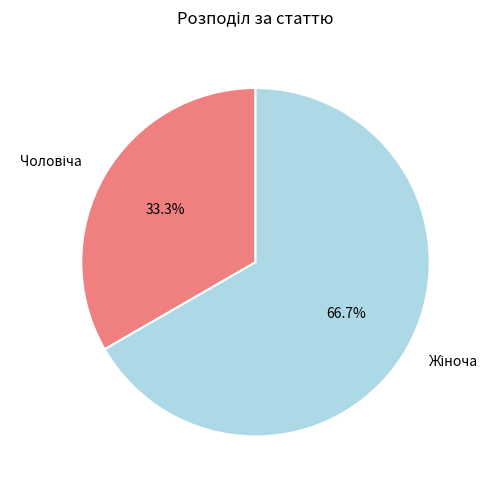

Does any single category account for the majority?

Yes